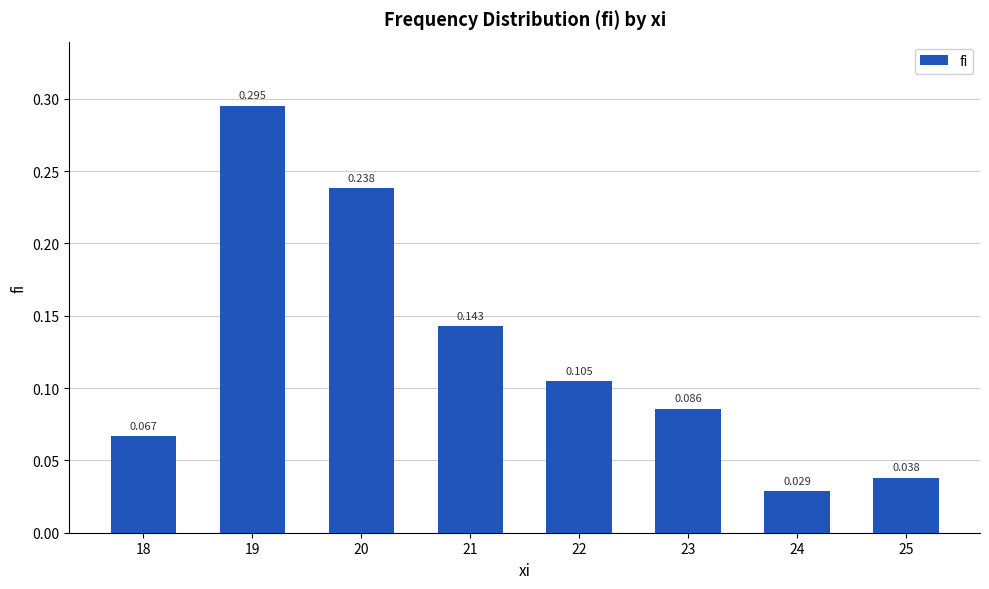

Reading left to right, extract all data points from this chart.

0.1	0.3	0.2	0.1	0.1	0.1	0.0	0.0